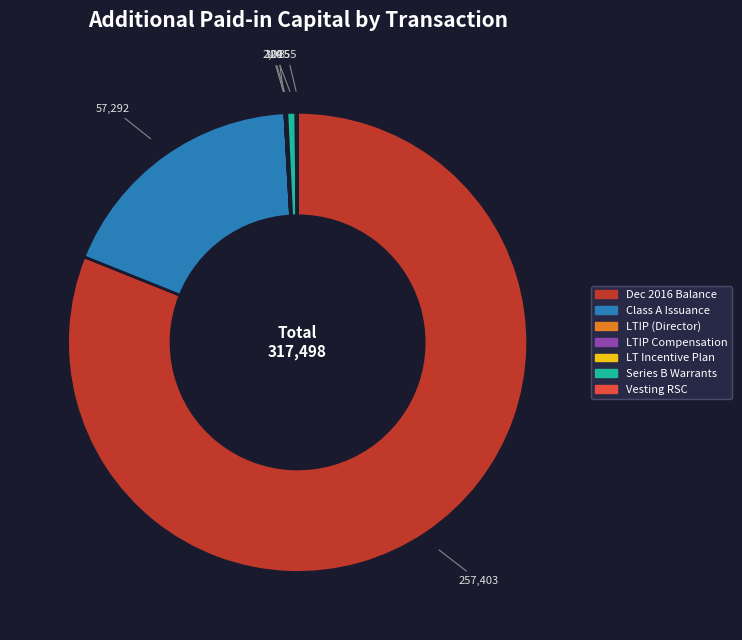

Is there a majority slice in this chart?

Yes